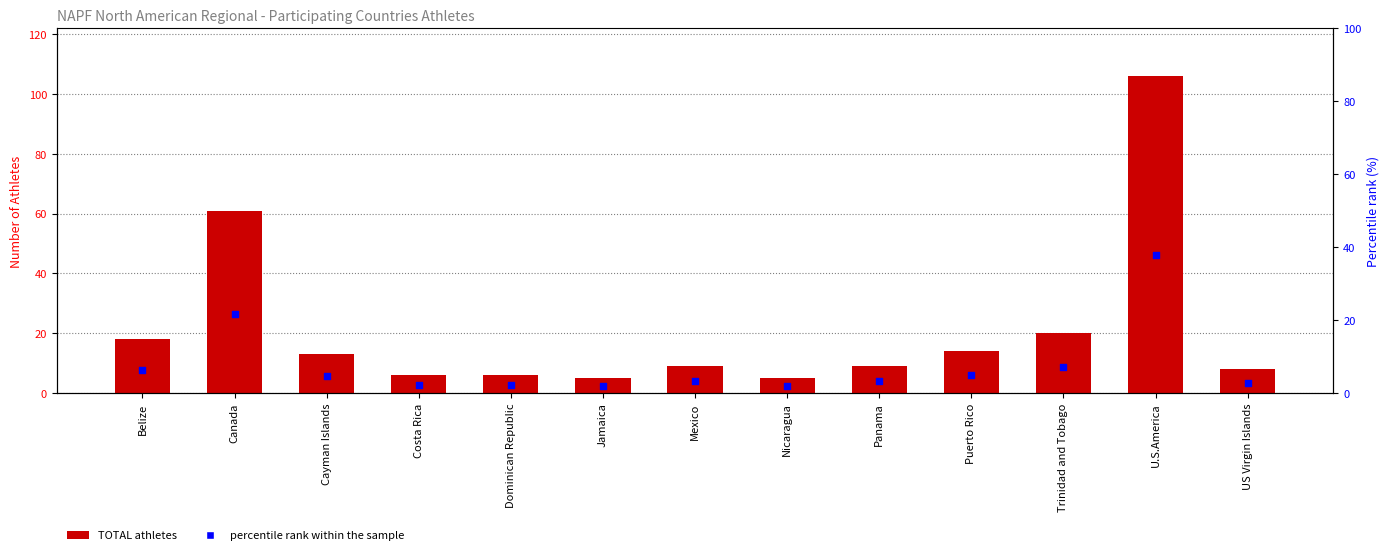

Is the value of TOTAL at Dominican Republic greater than the value of percentile rank within the sample at Dominican Republic?

Yes